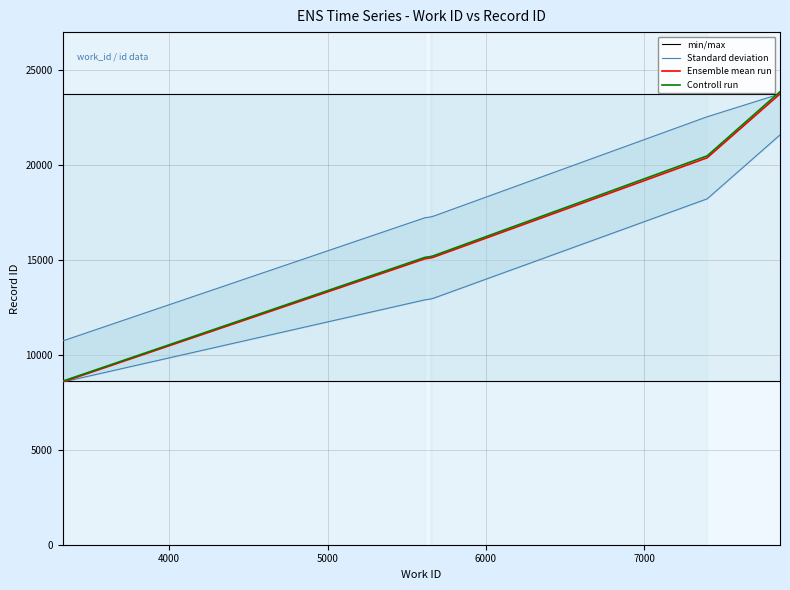

True or false: Controll run has a value of 4893.3 at 3000.

False